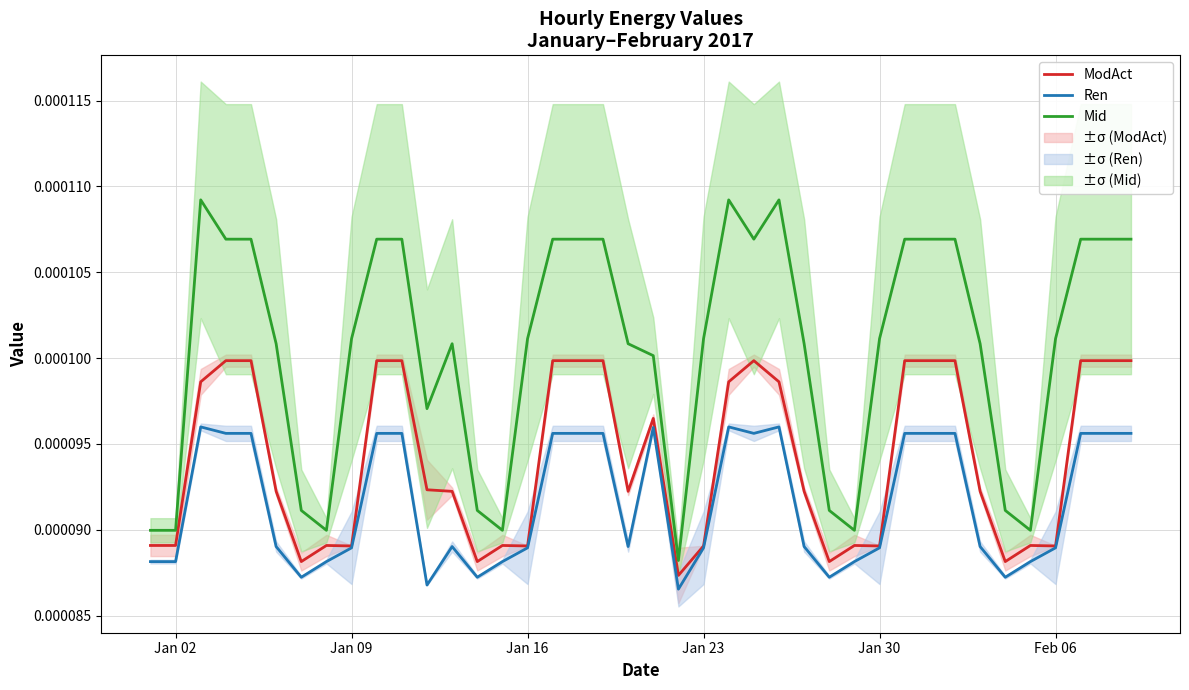

True or false: Mid and Ren cross at least once.

False